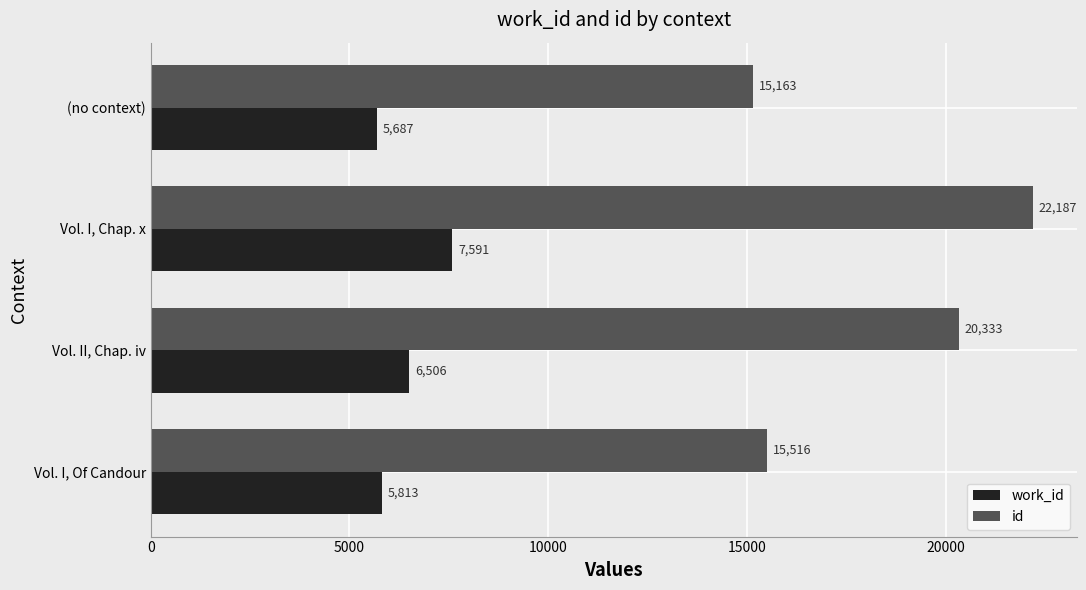

What is the maximum value shown in the chart?

22187